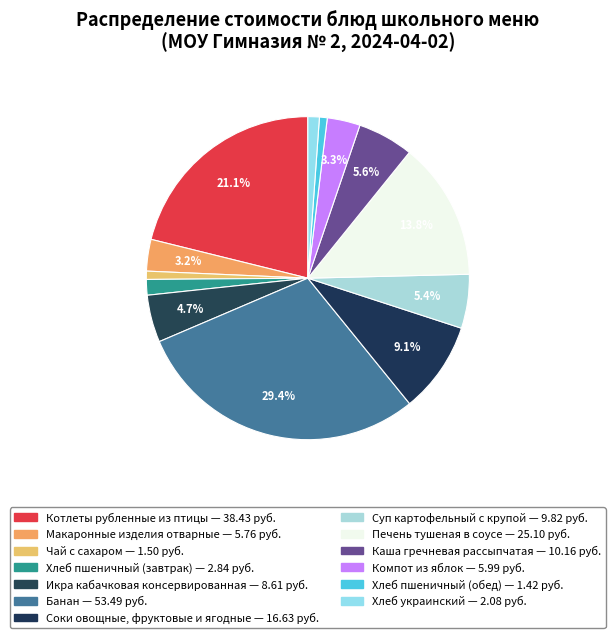

Rank the categories by value from lowest to highest.

Хлеб пшеничный (обед), Чай с сахаром, Хлеб украинский, Хлеб пшеничный (завтрак), Макаронные изделия отварные, Компот из яблок, Икра кабачковая консервированная, Суп картофельный с крупой, Каша гречневая рассыпчатая, Соки овощные, фруктовые и ягодные, Печень тушеная в соусе, Котлеты рубленные из птицы, Банан